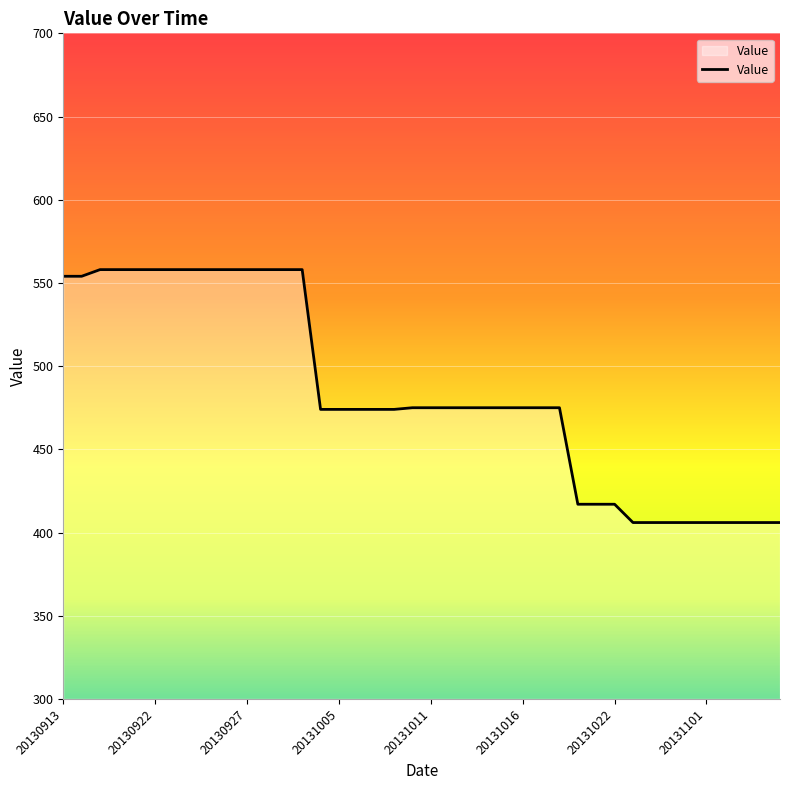

What is the difference between the maximum and minimum values?

152